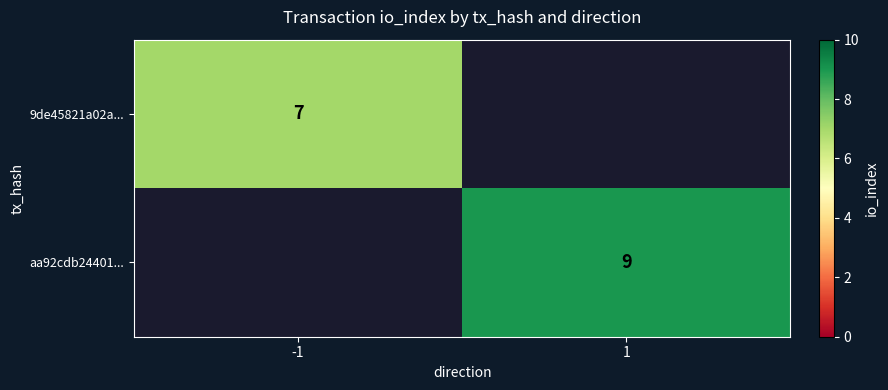

Is it true that aa92cdb24401... equals 2 at 1?

False